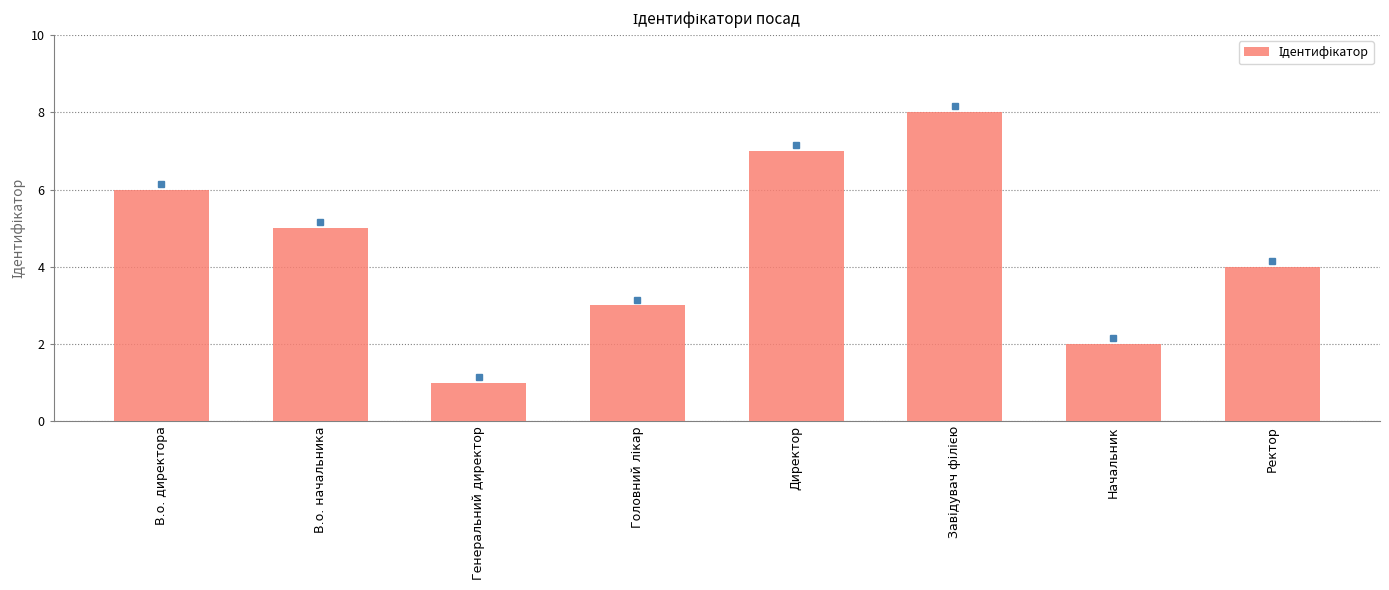

Between Ректор and Директор, which is larger?

Директор